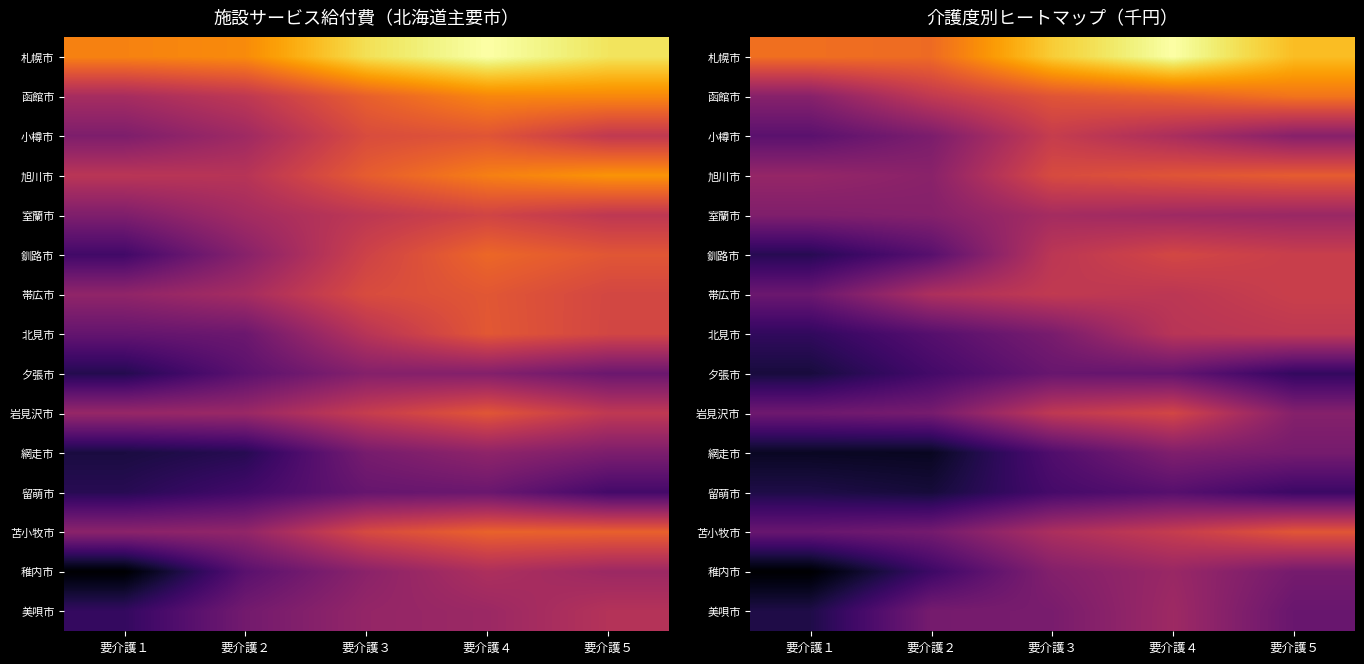

At which category does the chart reach its peak across all series?

要介護４